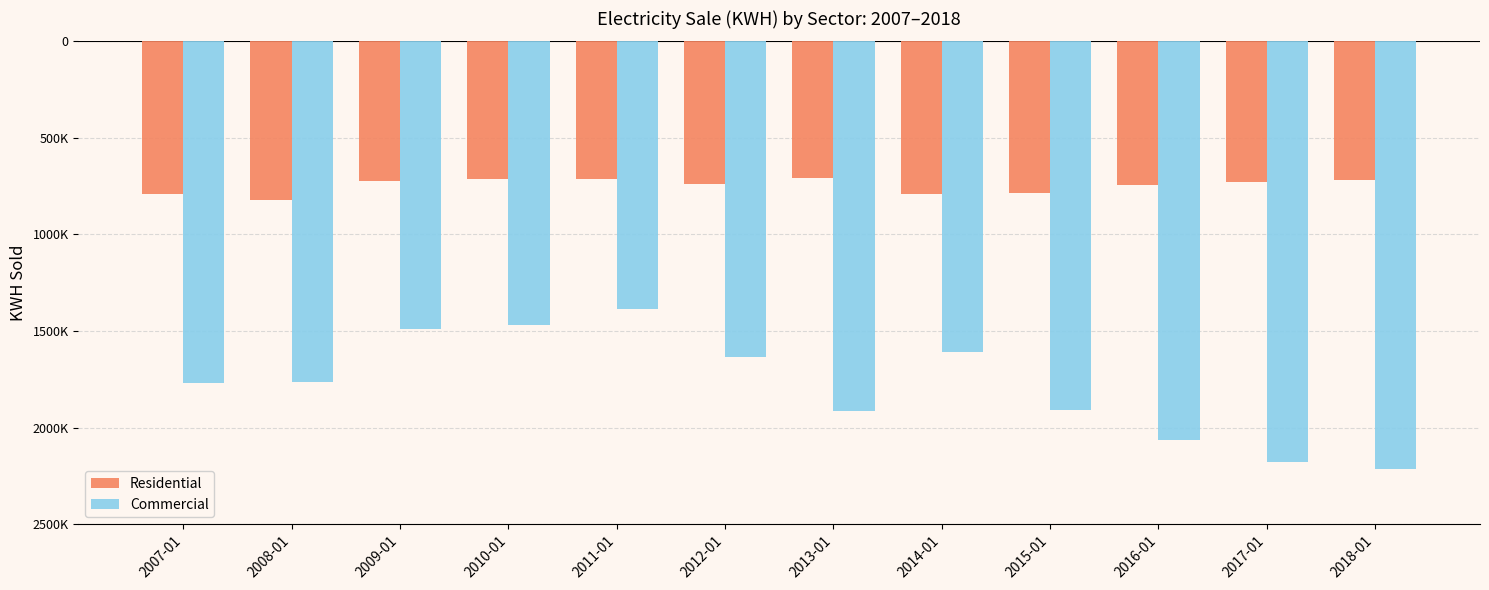

What are all the series names shown in the legend?

Residential, Commercial